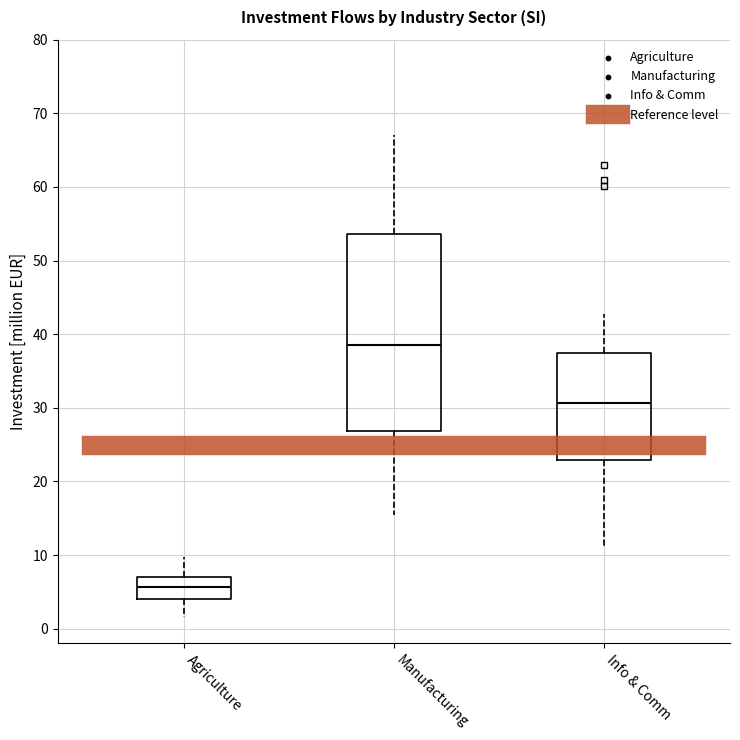

Where does the lower whisker of the box for Agriculture end on the y-axis? The values are not printed on the chart, so give them approximately, as read against the axis.

2